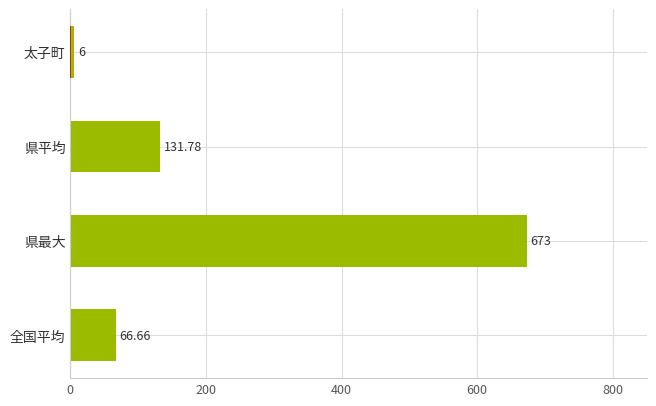

Does the chart contain stacked bars?

No